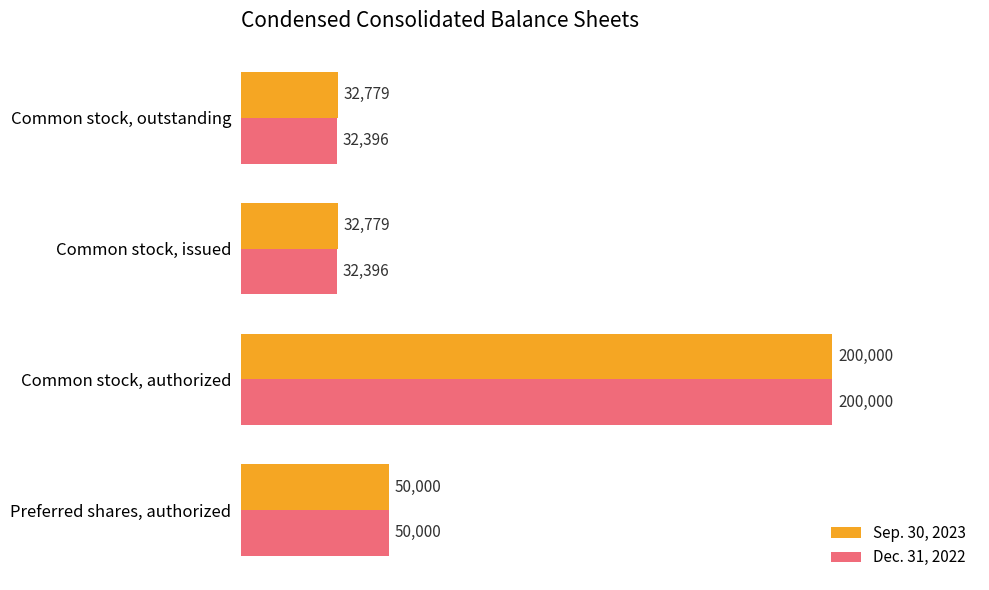

What is the lowest value of the Dec. 31, 2022 series?

32396